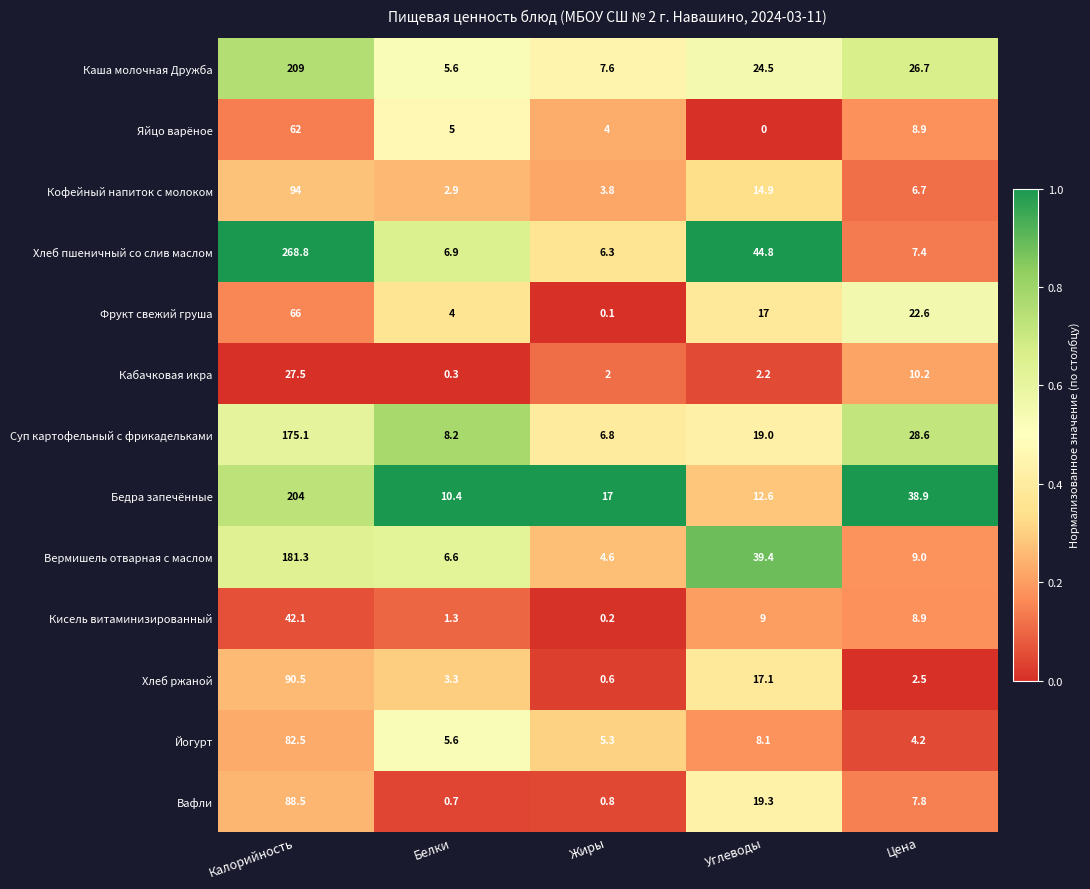

What is the average value of the Каша молочная Дружба series?

54.7